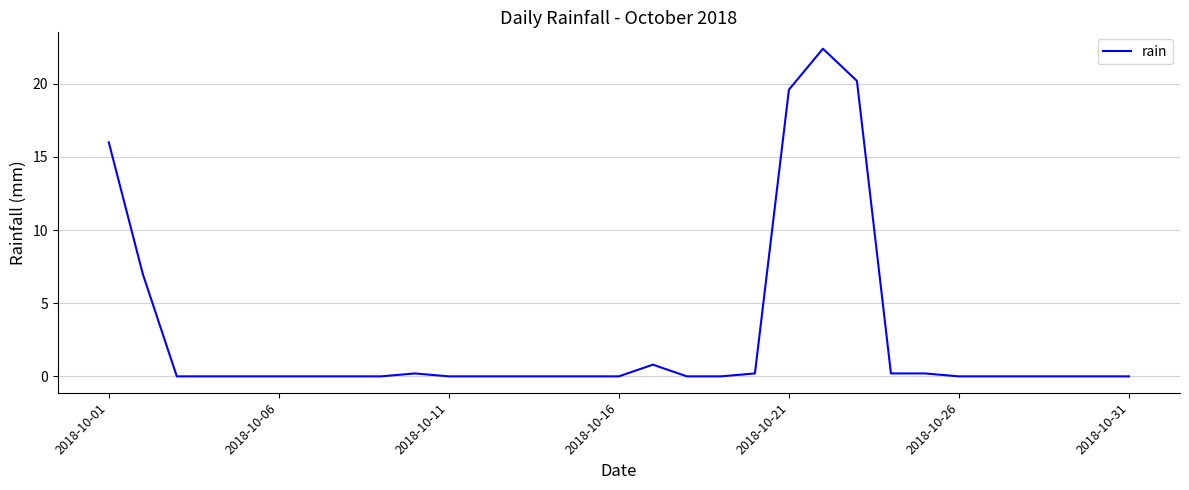

What is the maximum value shown in the chart?

22.4